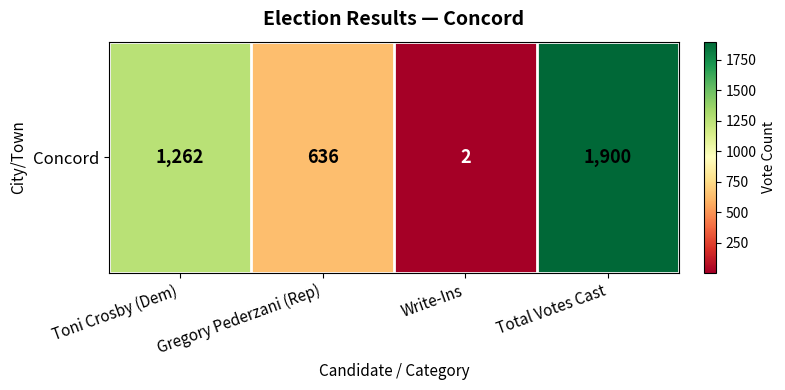

Reading left to right, transcribe all the data shown in this chart.

1262	636	2	1900